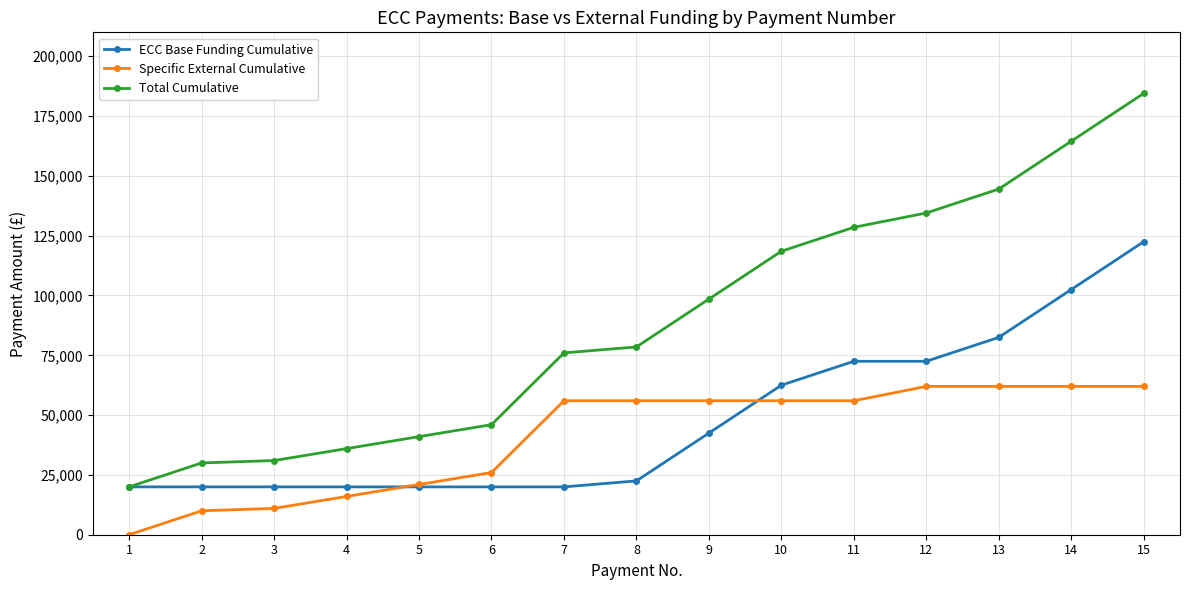

Which series changed the most between 1 and 11?

Total Cumulative